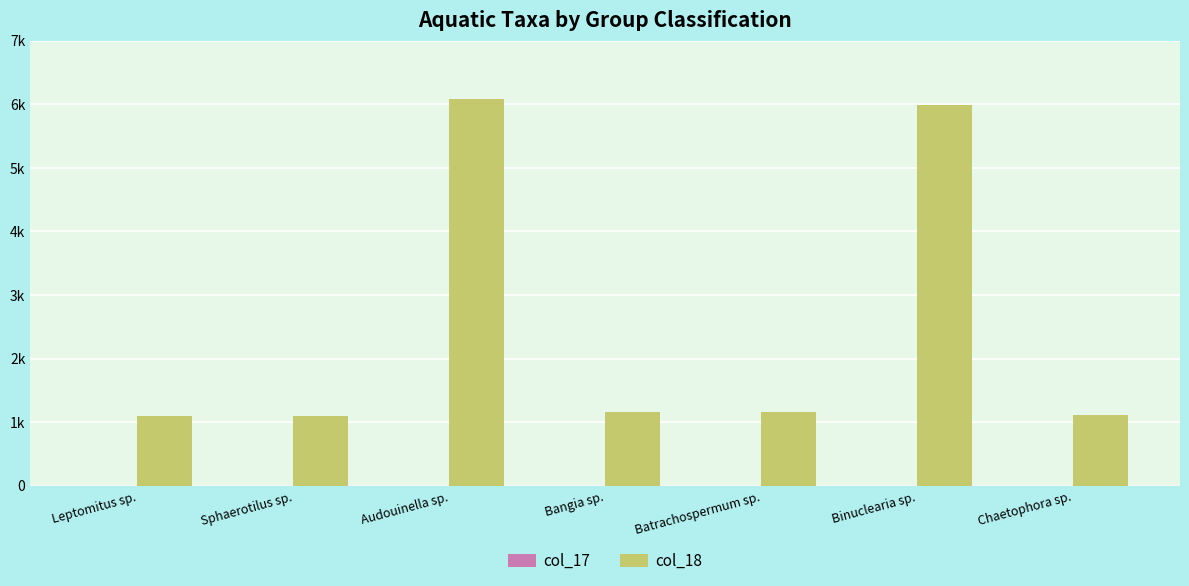

Are the bars horizontal?

No